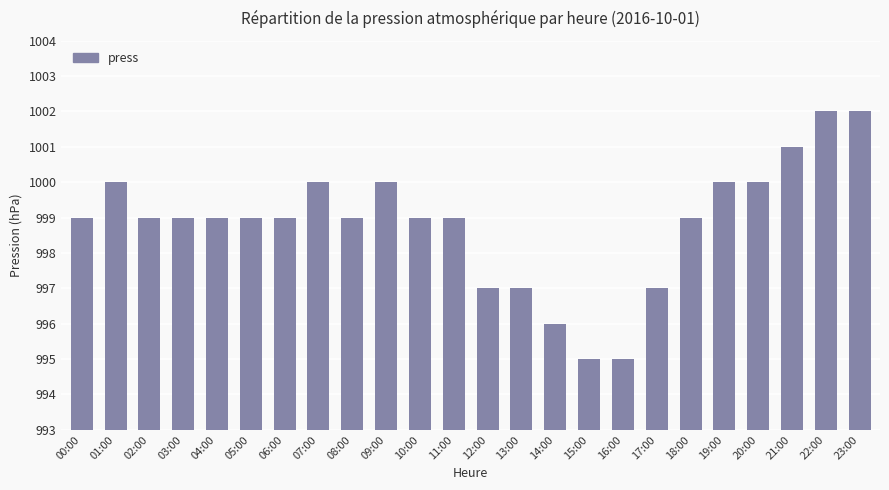

How many categories are shown in the chart?

24